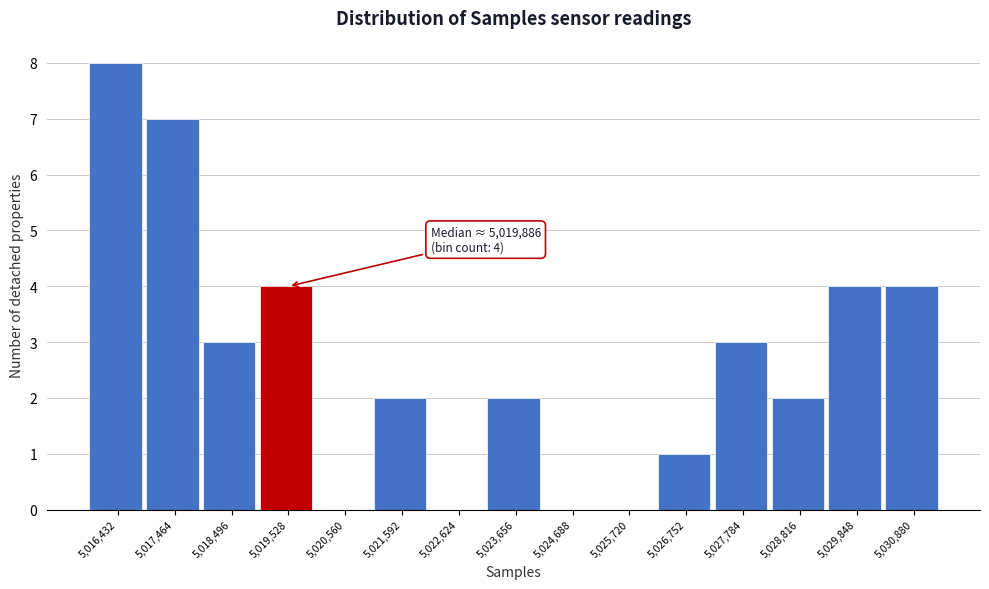

Reading right to left, what are all the values shown in this chart?

5,030,880=4	5,029,848=4	5,028,816=2	5,027,784=3	5,026,752=1	5,025,720=0	5,024,688=0	5,023,656=2	5,022,624=0	5,021,592=2	5,020,560=0	5,019,528=4	5,018,496=3	5,017,464=7	5,016,432=8